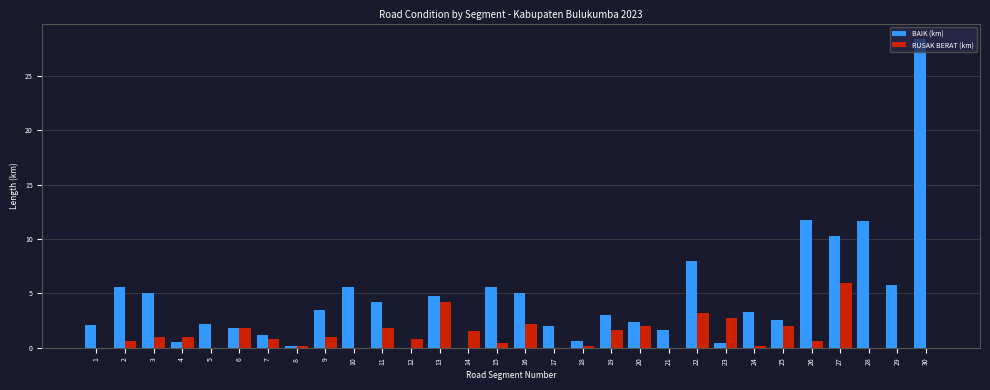

What is the highest value of the RUSAK BERAT (km) series?

6.0